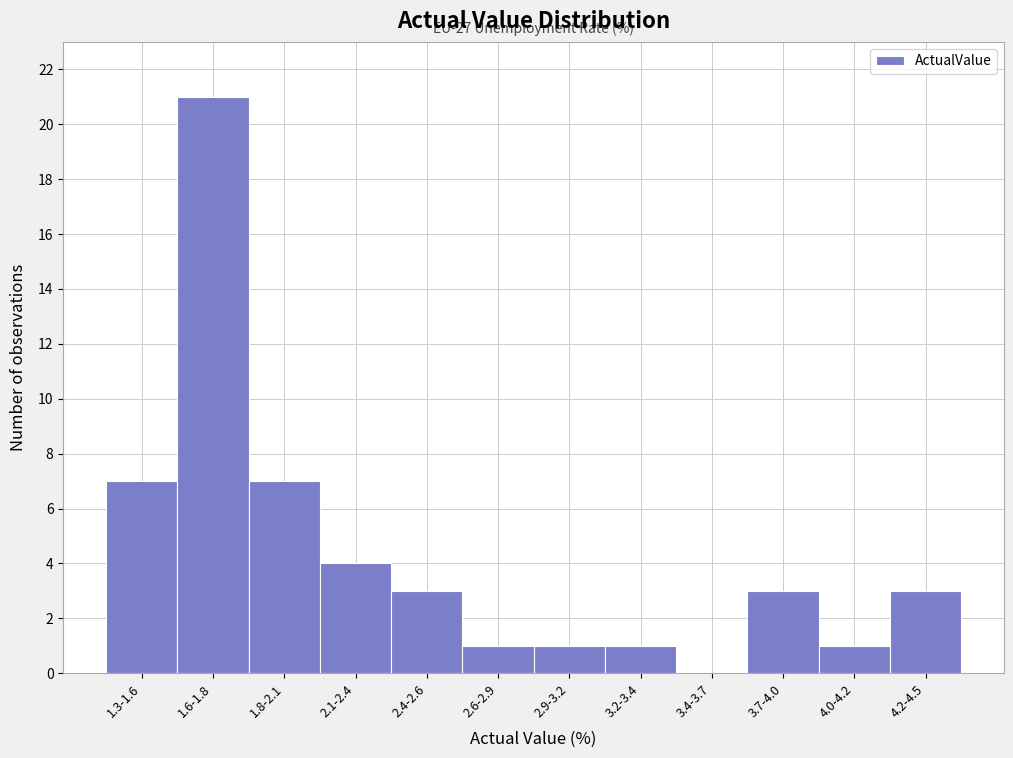

Reading left to right, what are all the values shown in this chart?

1.3-1.6=7	1.6-1.8=21	1.8-2.1=7	2.1-2.4=4	2.4-2.6=3	2.6-2.9=1	2.9-3.2=1	3.2-3.4=1	3.4-3.7=0	3.7-4.0=3	4.0-4.2=1	4.2-4.5=3